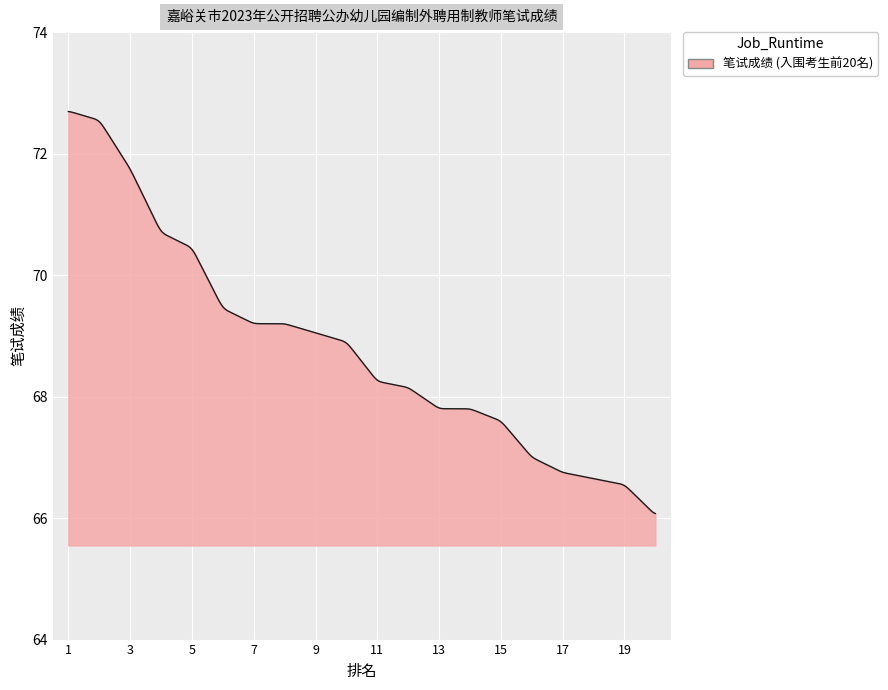

What is the minimum value shown in the chart?

66.1